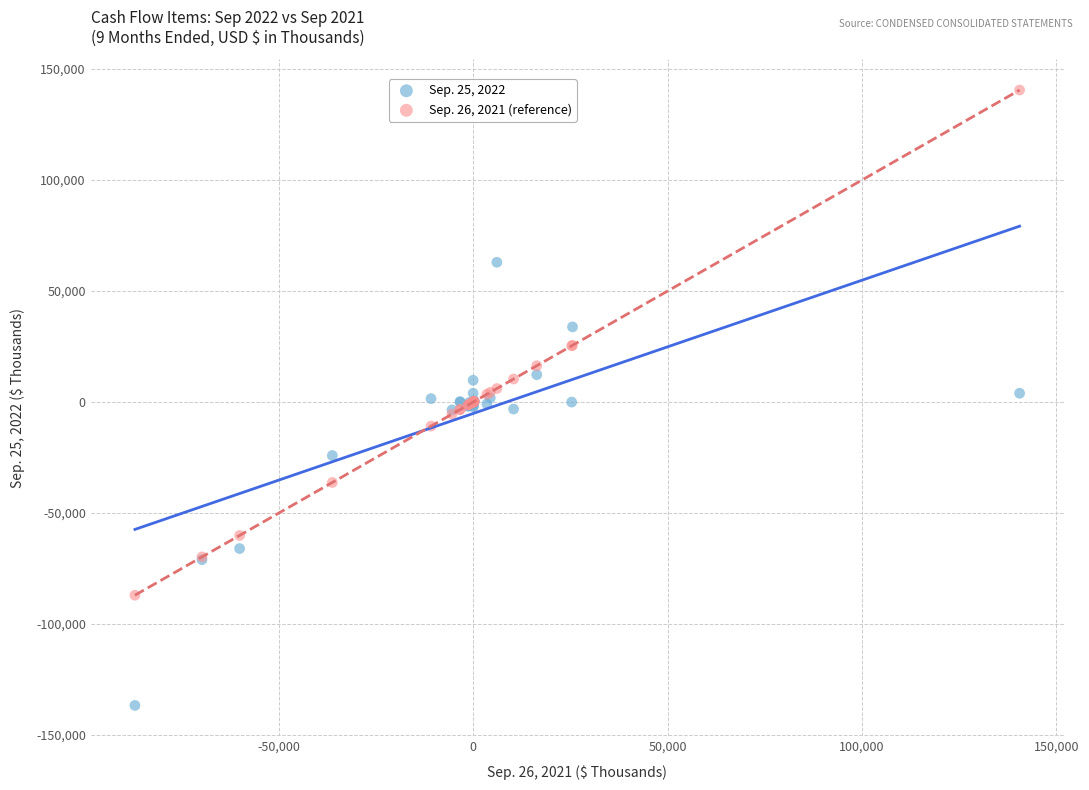

What is the X range (max minus min) for the scatter plot?

227549